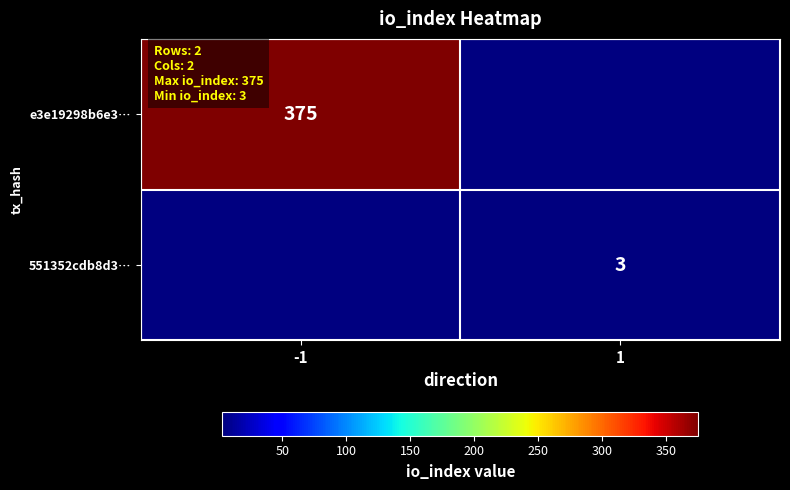

True or false: e3e19298b6e3… has a value of 375 at -1.

True